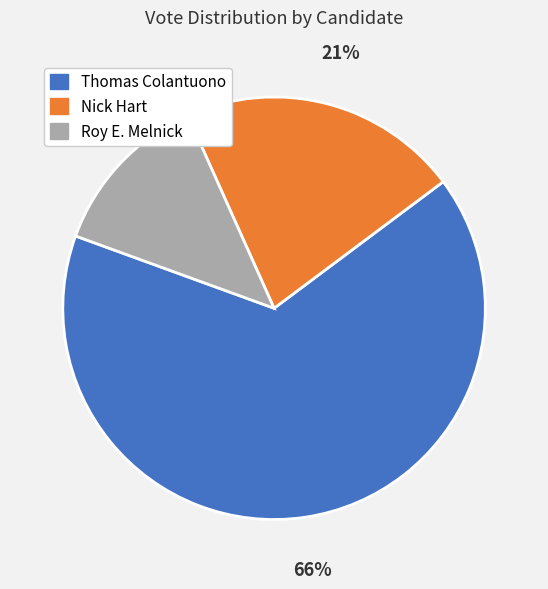

To the nearest percent, what is the difference between the largest and smallest slice percentages?

53%